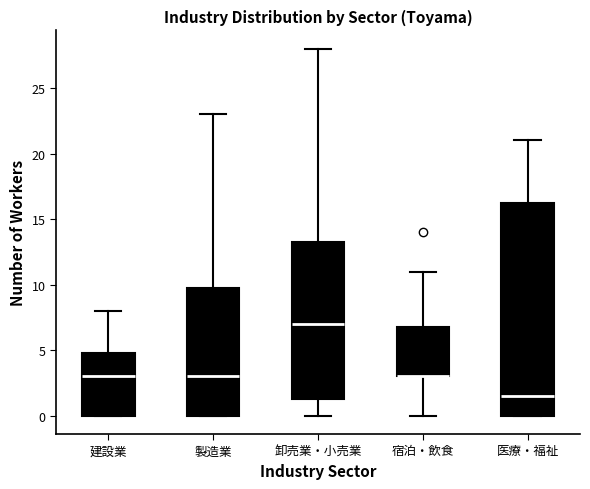

Reading left to right, transcribe this box plot: for each box, give where its median line is, the range the box spans, and where its two whiskers end, as read against the y-axis. The values are not printed on the chart, so give them approximately, as read against the axis.

建設業: median 3.0, box 0.0 to 5.0, whiskers 0.0 to 8.0
製造業: median 3.0, box 0.0 to 10.0, whiskers 0.0 to 23.0
卸売業・小売業: median 7.0, box 1.5 to 13.5, whiskers 0.0 to 28.0
宿泊・飲食: median 3.0 (drawn on the box's lower edge), box 3.0 to 7.0, whiskers 0.0 to 11.0
医療・福祉: median 1.5, box 0.0 to 16.5, whiskers 0.0 to 21.0